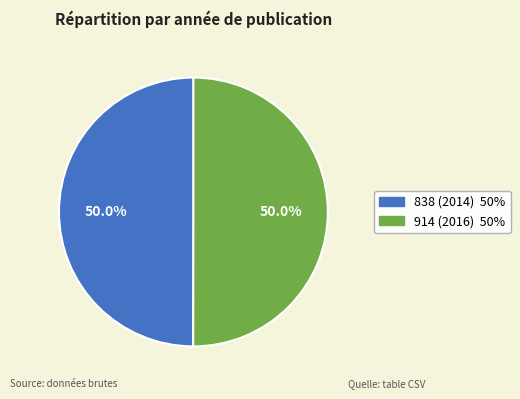

Combined, what portion of the pie is 838 (2014) and 914 (2016)?

100.0%